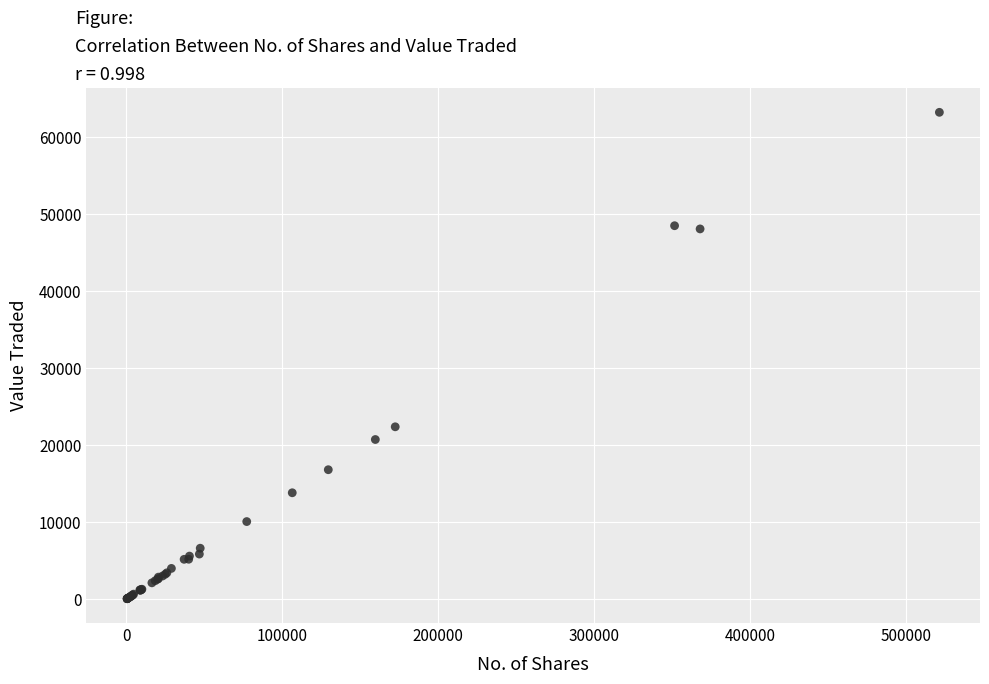

What Y value in the scatter plot is closest to 31666?

22405